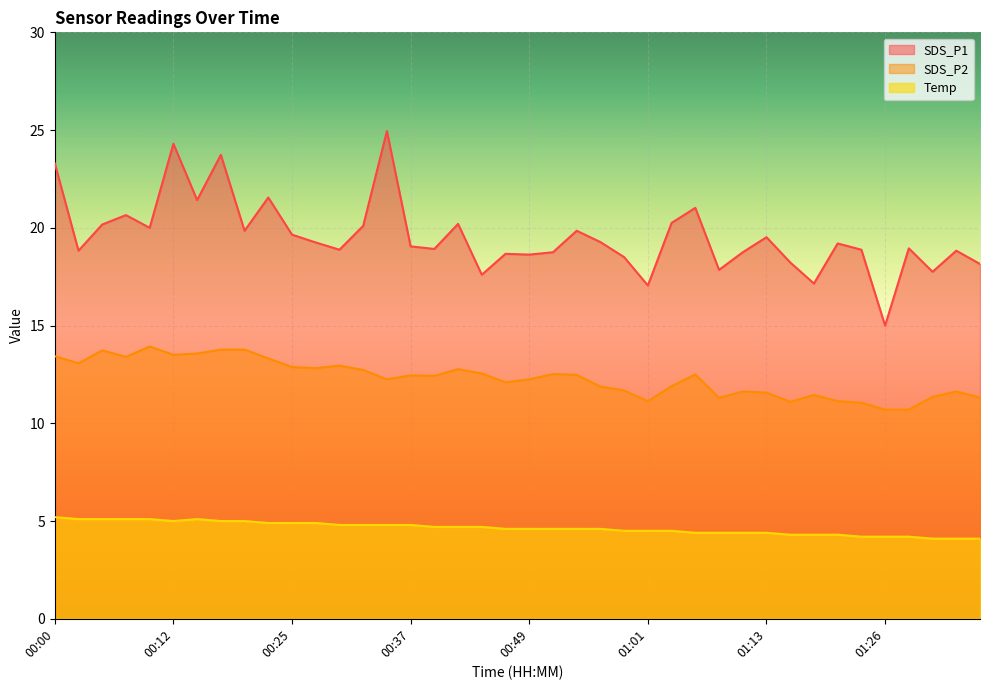

True or false: SDS_P1 and Temp intersect in this chart.

False